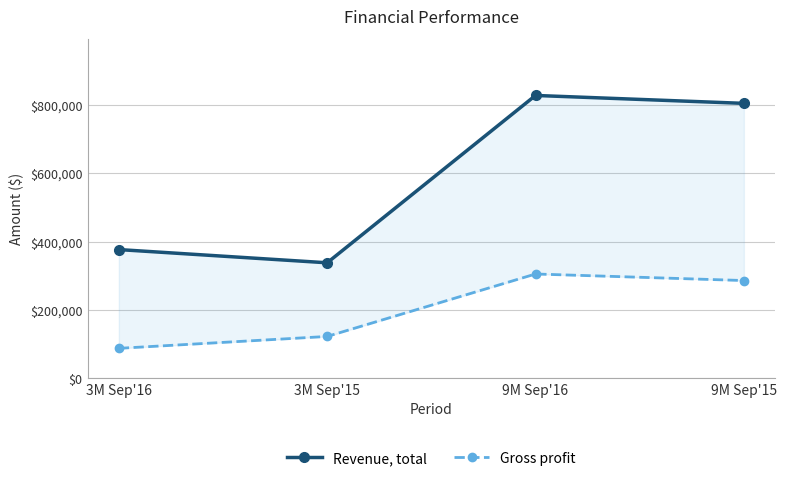

Where does the Gross profit series first go above 285658?

9M Sep'16